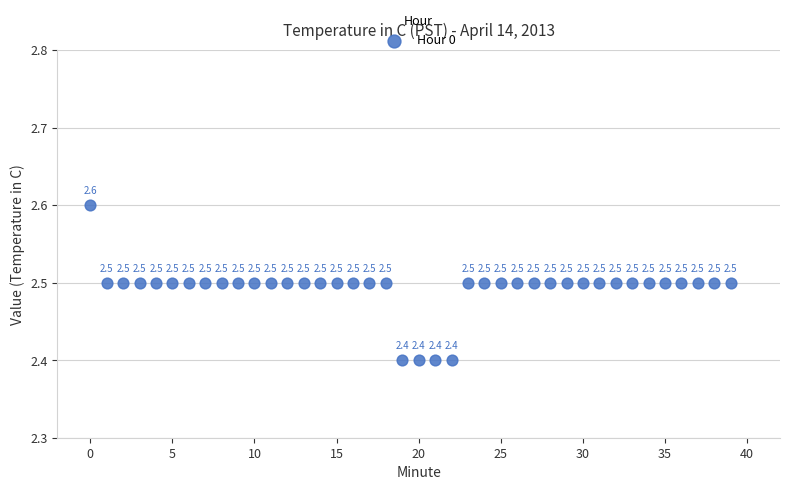

What Y value in the scatter plot is closest to 2?

2.4